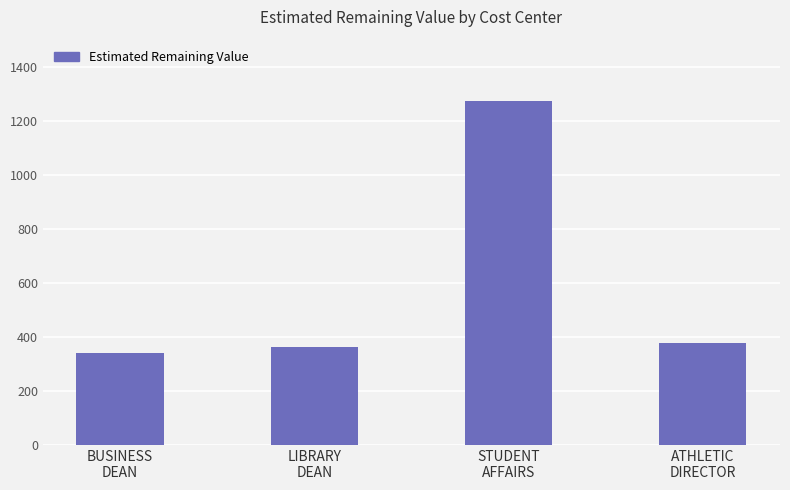

Count the number of values greater than 379.

2